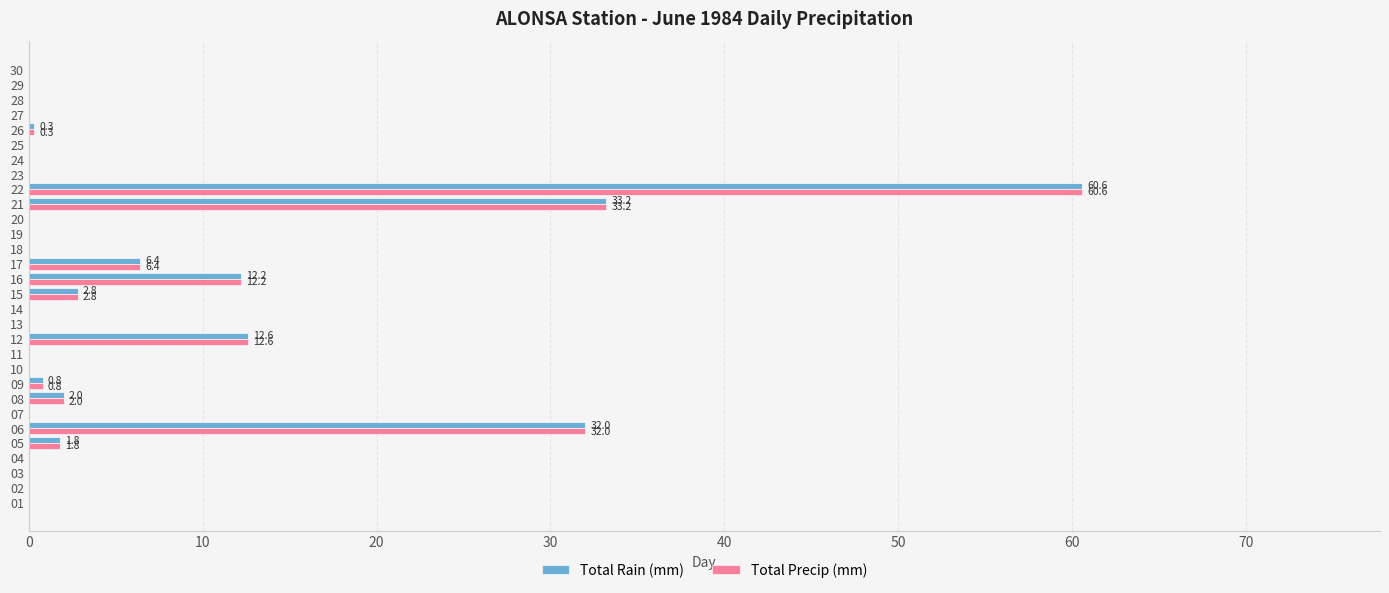

Which category has the highest value across all series?

22